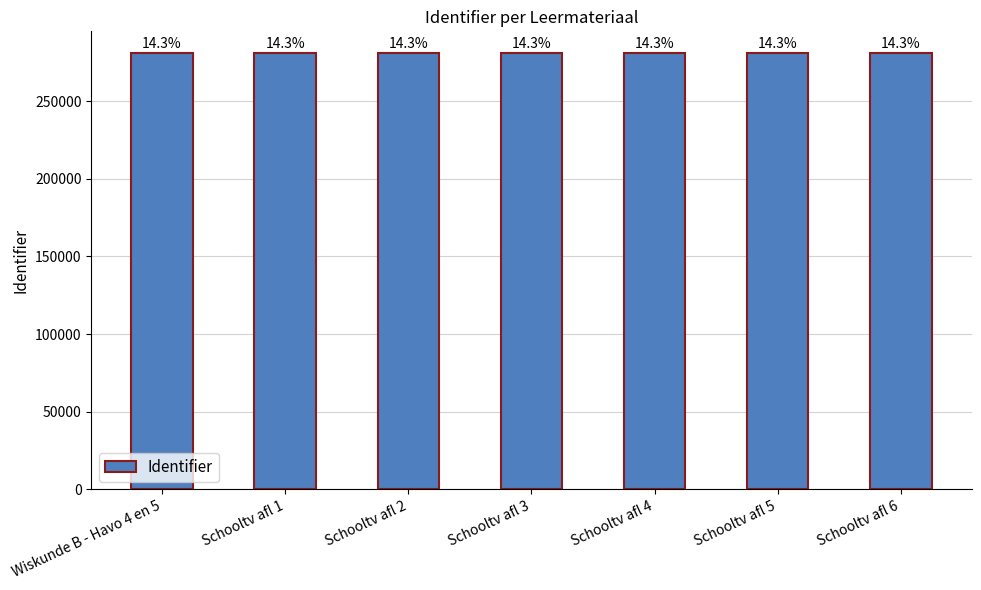

What is the ratio of the value at Schooltv afl 2 to the value at Schooltv afl 1?

1.0